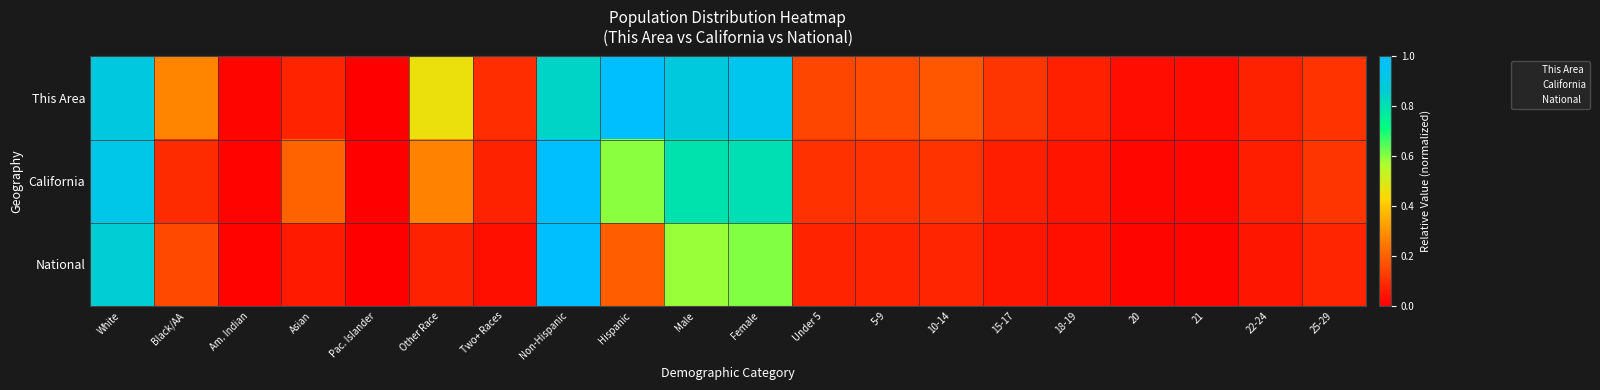

What is the difference between the highest and lowest values at Under 5?

0.1